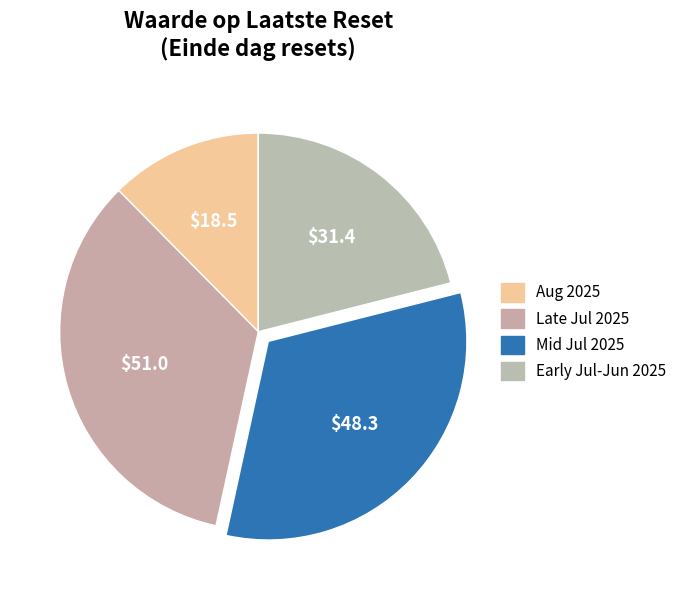

How many slices are in this pie chart?

4